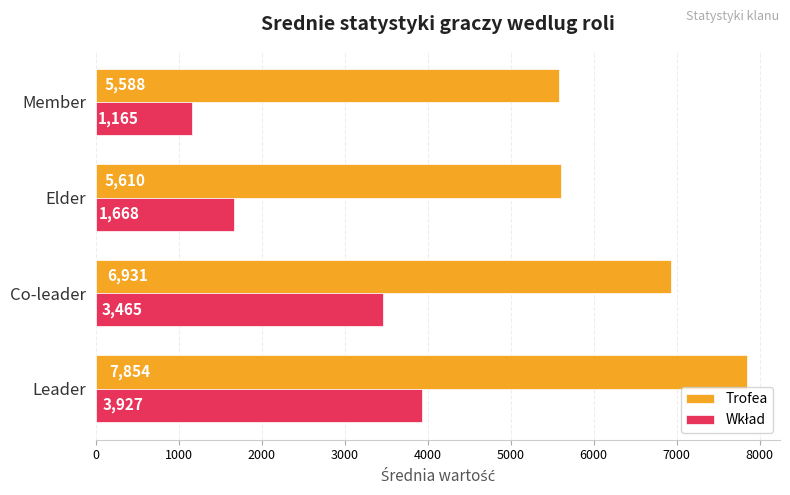

At which label is Trofea closest to 6720?

Co-leader